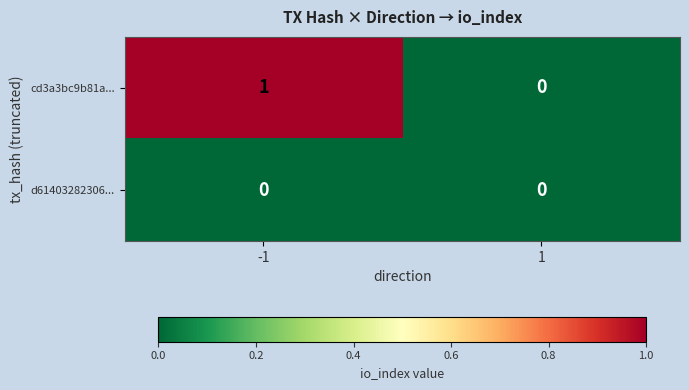

Reading right to left, extract all data points from this chart.

cd3a3bc9b81a...: 0	1
d61403282306...: 0	0